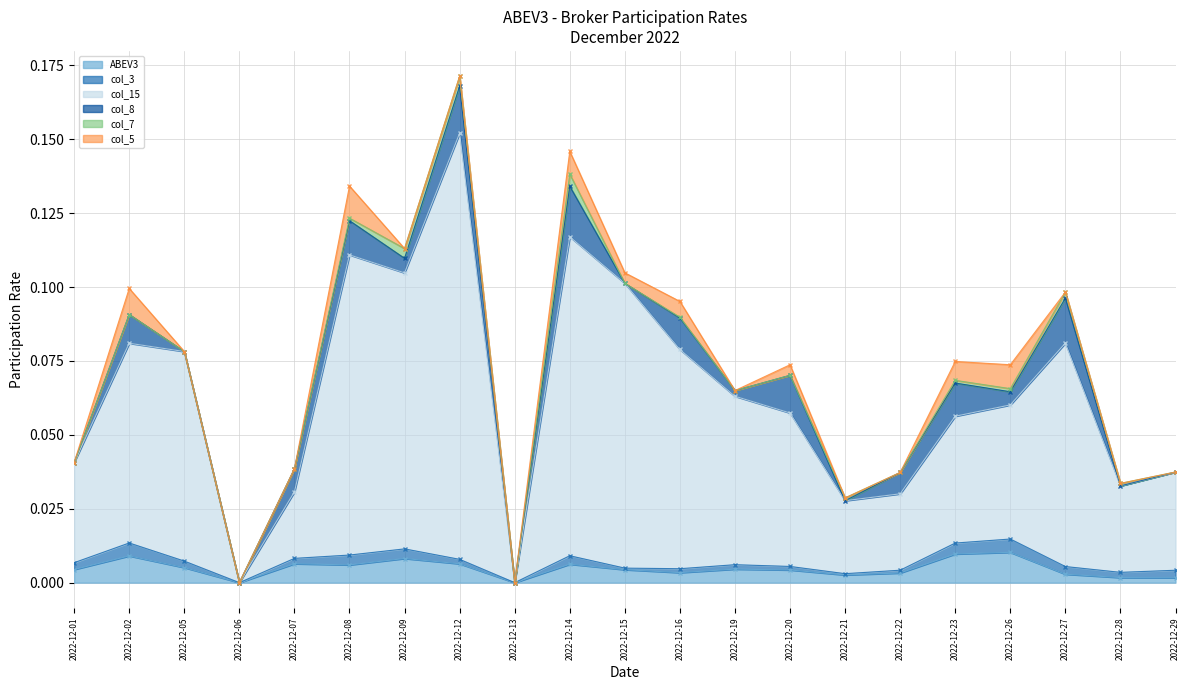

How many lines are shown in the chart?

6